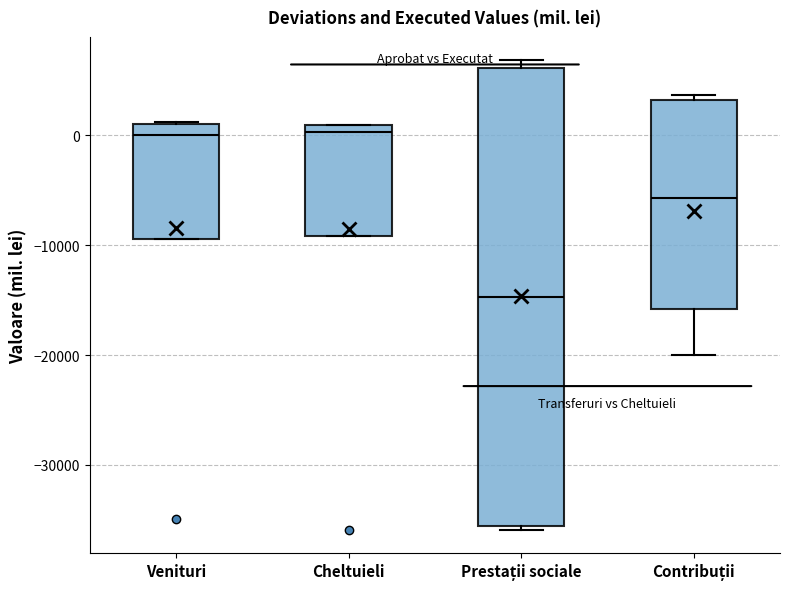

Reading left to right, transcribe this box plot: for each box, give where its median line is, the range the box spans, and where its two whiskers end, as read against the y-axis. The values are not printed on the chart, so give them approximately, as read against the axis.

Venituri: median 0, box -9000 to 1000, whiskers -9000 to 1000
Cheltuieli: median 0, box -9000 to 1000, whiskers -9000 to 1000
Prestații sociale: median -15000, box -36000 to 6000, whiskers -36000 (just below the box's lower edge) to 7000
Contribuții: median -6000, box -16000 to 3000, whiskers -20000 to 4000